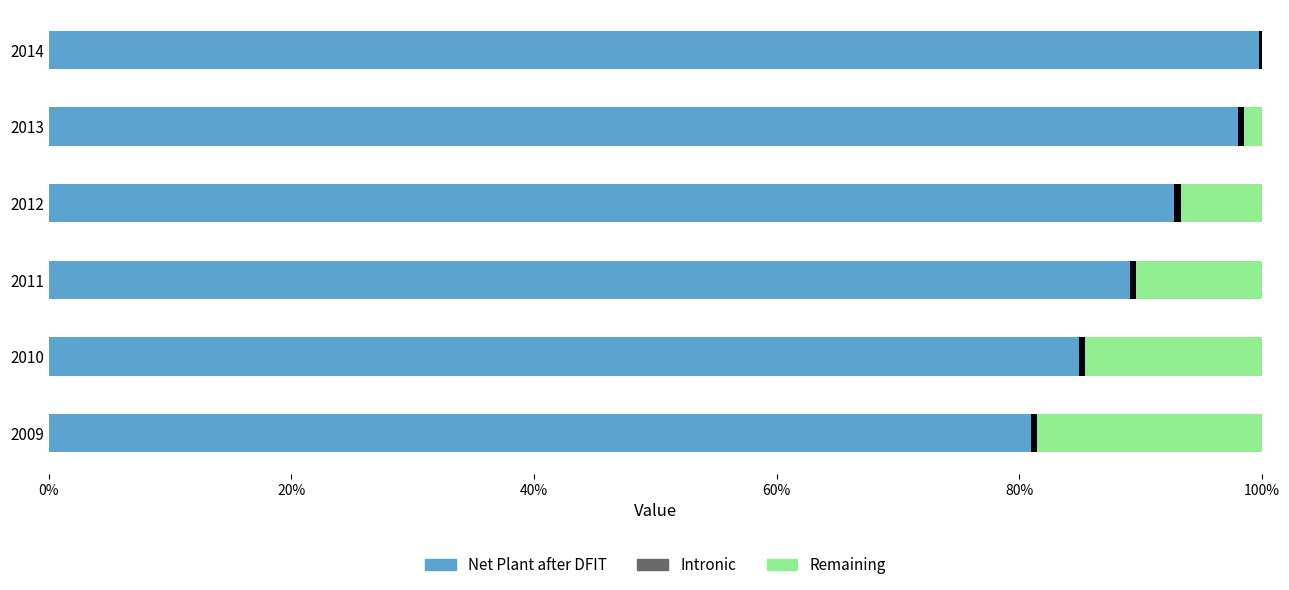

What is the total value across all series at 2013?

1.0